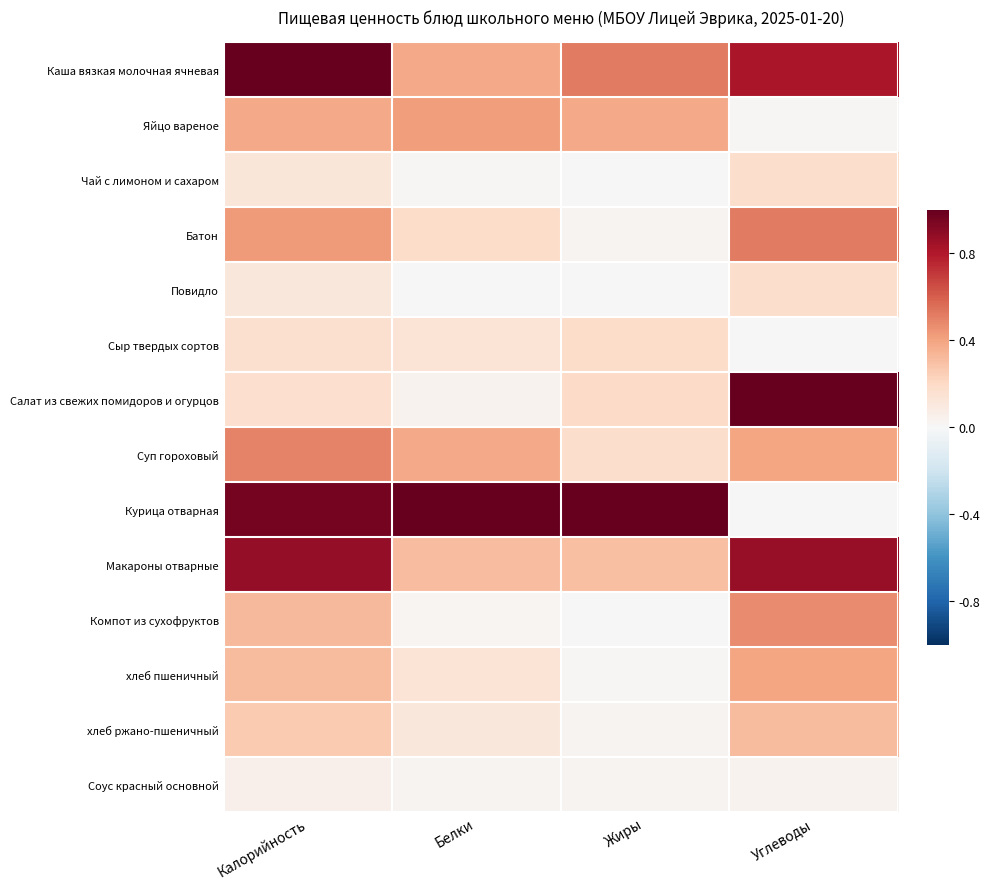

Reading left to right, list all the values displayed in this chart.

Каша вязкая молочная ячневая: Калорийность=1.0	Белки=0.4	Жиры=0.5	Углеводы=0.8
Яйцо вареное: Калорийность=0.4	Белки=0.4	Жиры=0.4	Углеводы=0.0
Чай с лимоном и сахаром: Калорийность=0.1	Белки=0.0	Жиры=0.0	Углеводы=0.2
Батон: Калорийность=0.4	Белки=0.2	Жиры=0.0	Углеводы=0.5
Повидло: Калорийность=0.1	Белки=0.0	Жиры=0.0	Углеводы=0.2
Сыр твердых сортов: Калорийность=0.2	Белки=0.1	Жиры=0.2	Углеводы=0.0
Салат из свежих помидоров и огурцов: Калорийность=0.2	Белки=0.0	Жиры=0.2	Углеводы=1.0
Суп гороховый: Калорийность=0.5	Белки=0.4	Жиры=0.2	Углеводы=0.4
Курица отварная: Калорийность=1.0	Белки=1.0	Жиры=1.0	Углеводы=0.0
Макароны отварные: Калорийность=0.9	Белки=0.3	Жиры=0.3	Углеводы=0.9
Компот из сухофруктов: Калорийность=0.3	Белки=0.0	Жиры=0.0	Углеводы=0.5
хлеб пшеничный: Калорийность=0.3	Белки=0.1	Жиры=0.0	Углеводы=0.4
хлеб ржано-пшеничный: Калорийность=0.3	Белки=0.1	Жиры=0.0	Углеводы=0.3
Соус красный основной: Калорийность=0.0	Белки=0.0	Жиры=0.0	Углеводы=0.0